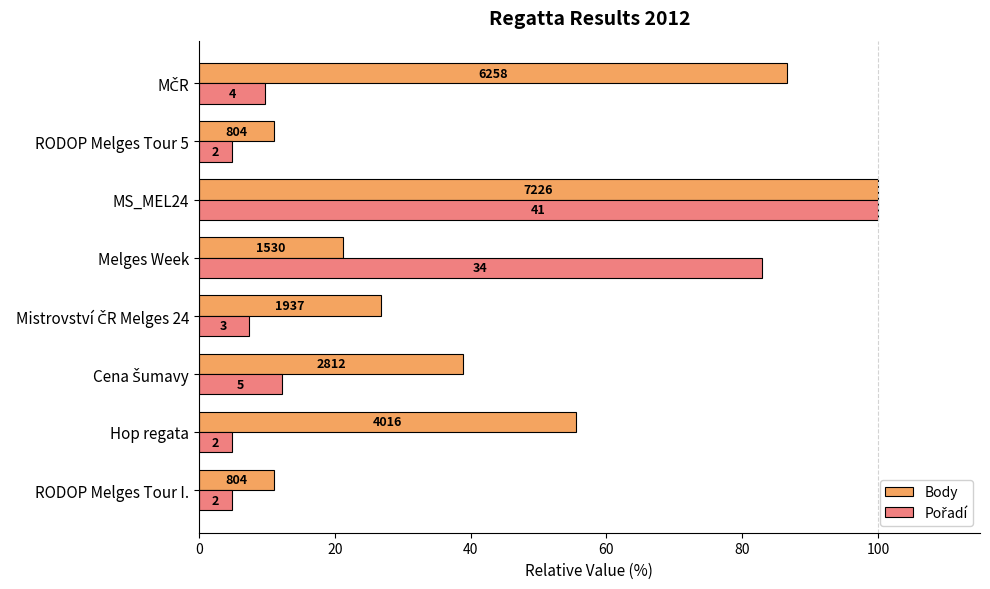

How many bars are there in each group?

2